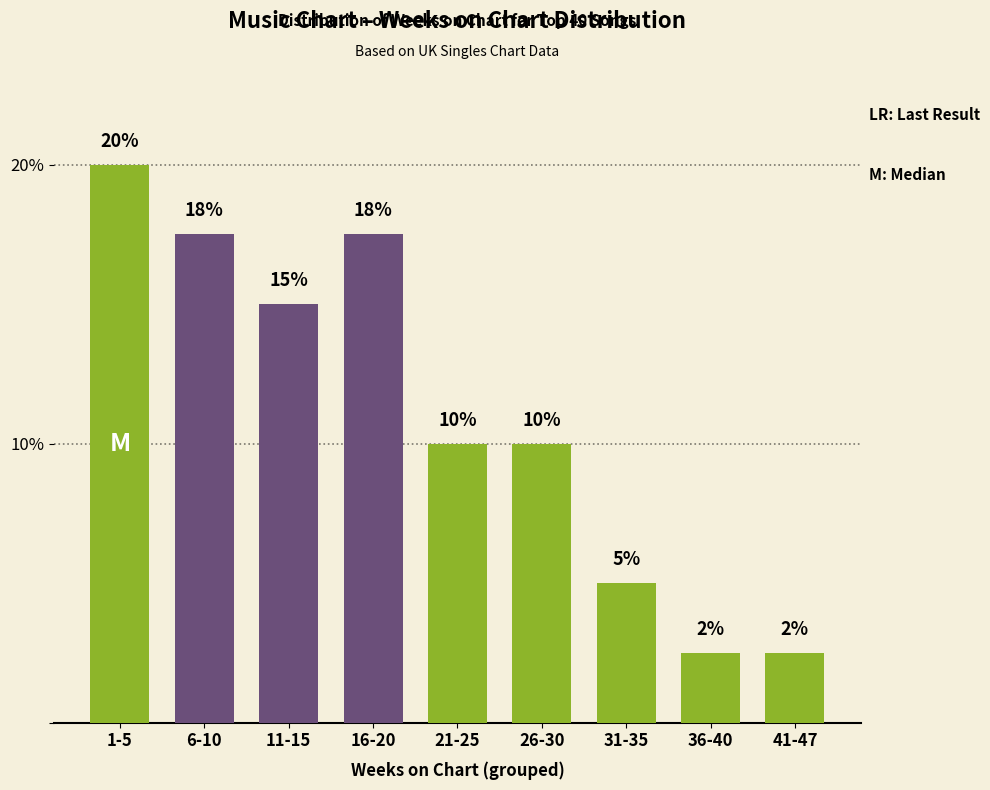

Which label corresponds to the largest value in the chart?

1-5